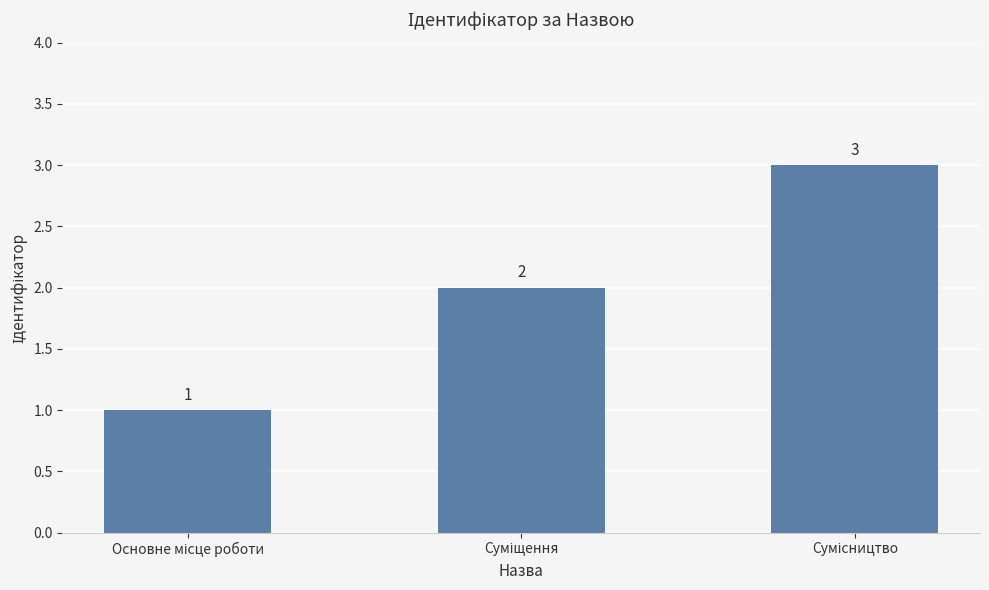

What is the sum of all values?

6